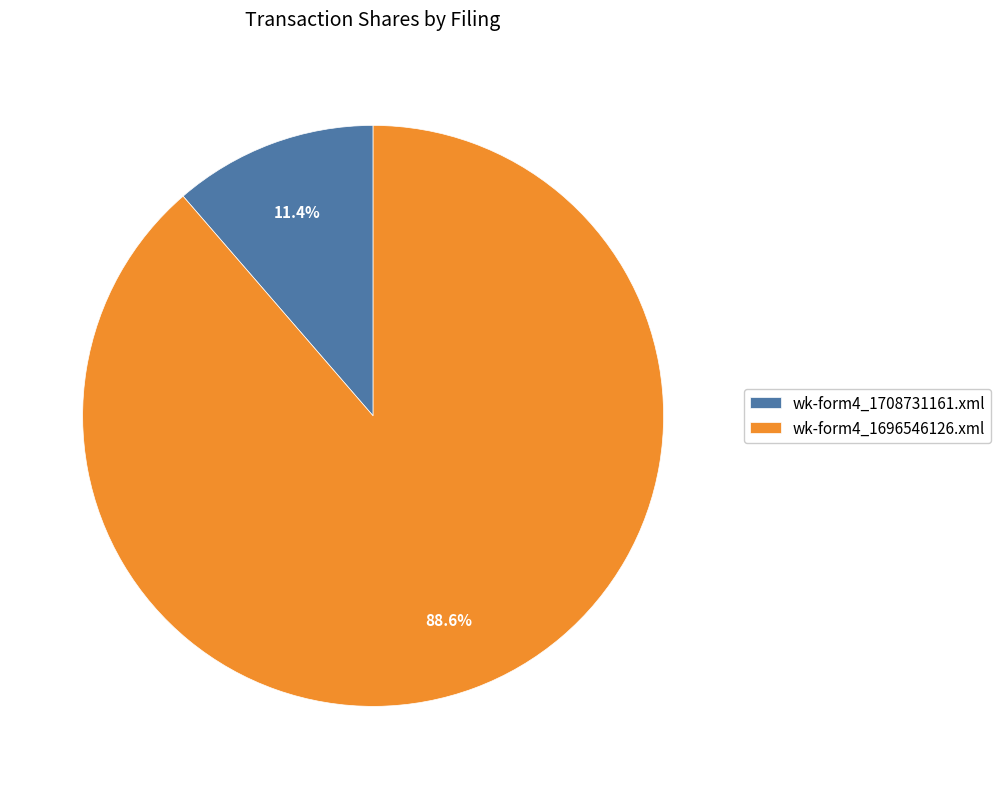

What is the largest slice in the pie chart?

wk-form4_1696546126.xml